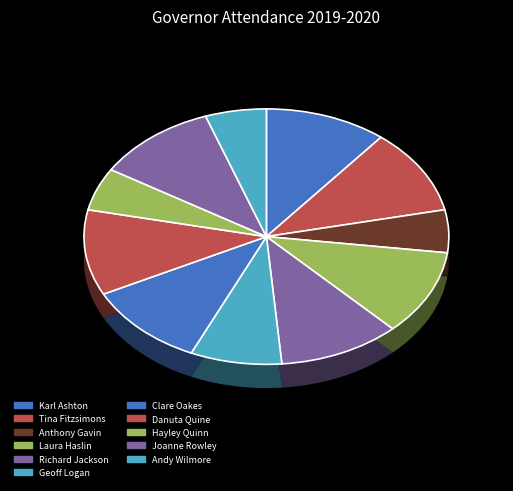

To the nearest percent, what is the combined percentage of Clare Oakes and Karl Ashton?

22%